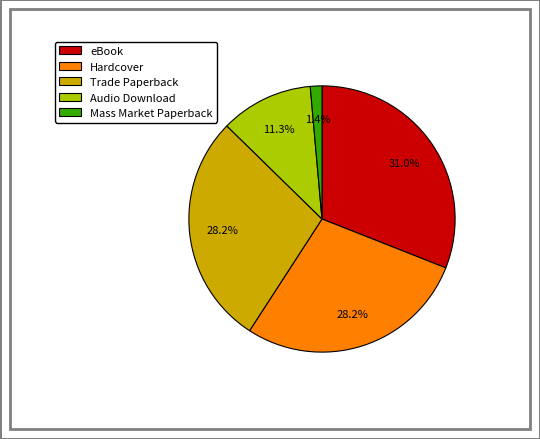

Which has a higher value, Audio Download or Hardcover?

Hardcover